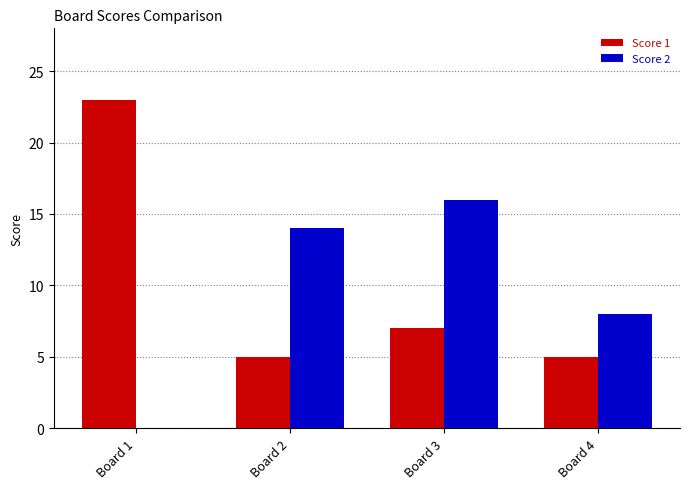

Between Board 3 and Board 4, which series saw the biggest shift?

Score 2